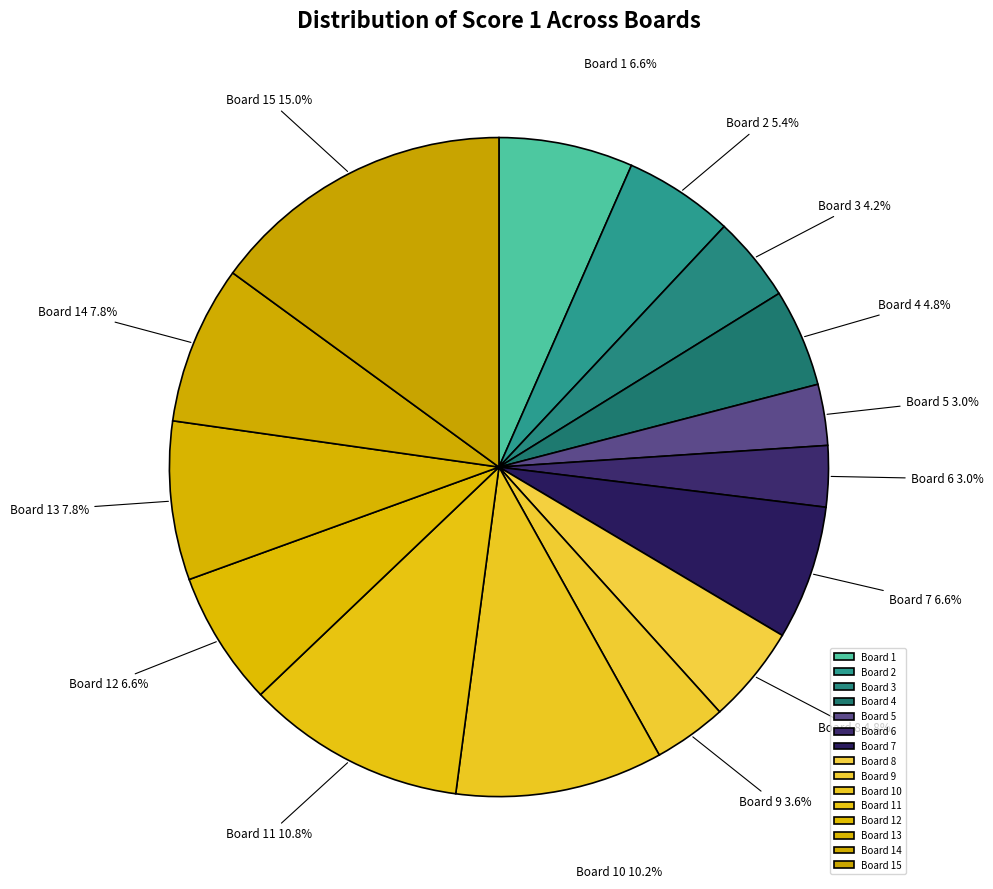

What is the total percentage of Board 8 and Board 12?

11.4%